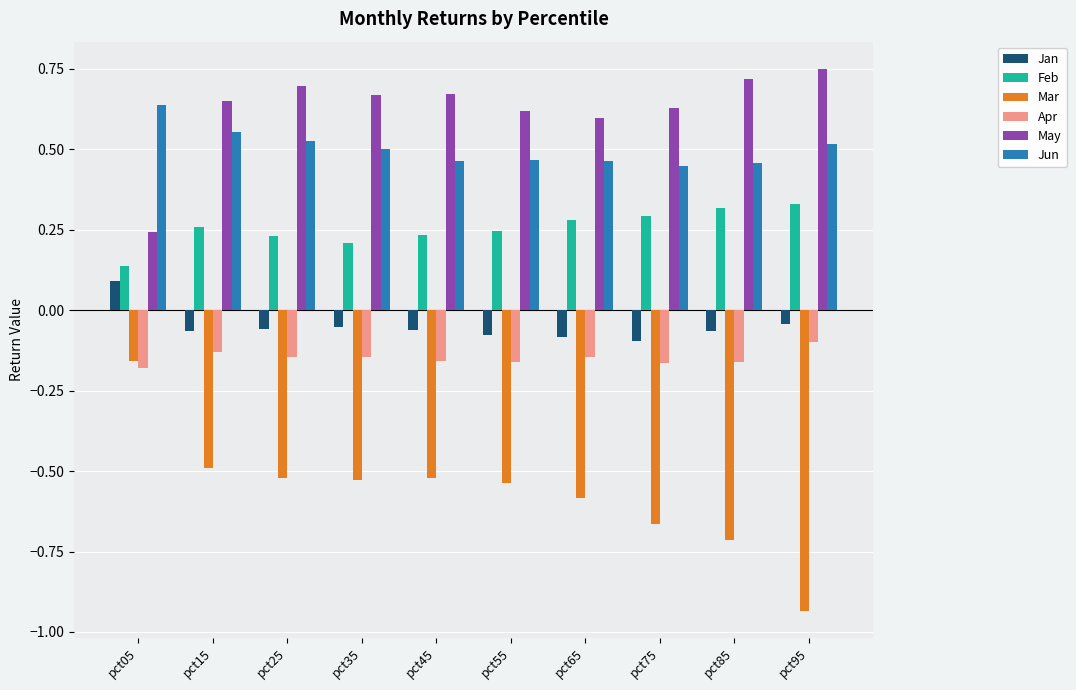

What are all the series names shown in the legend?

Jan, Feb, Mar, Apr, May, Jun